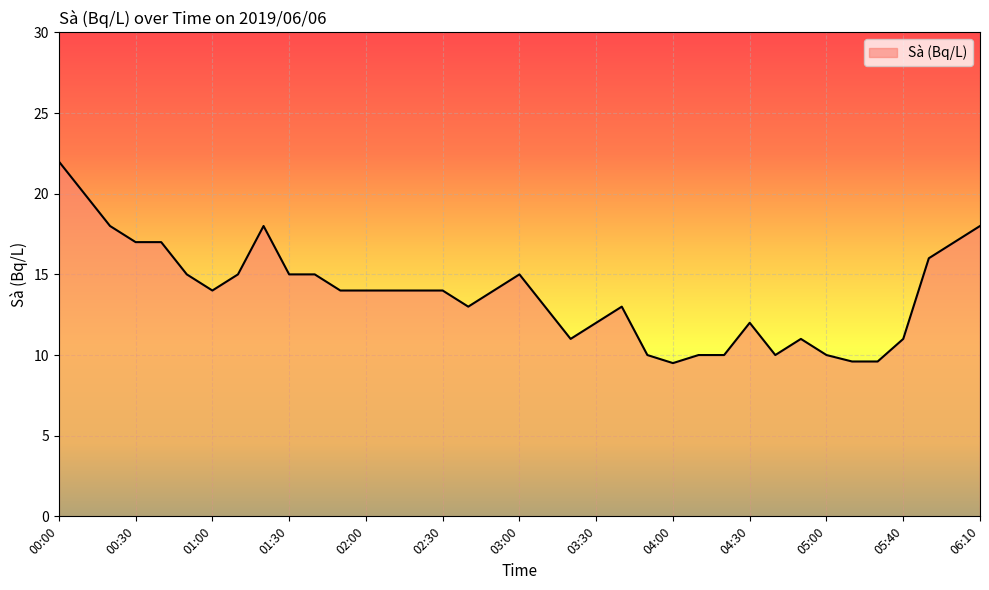

What is the minimum value shown in the chart?

9.5